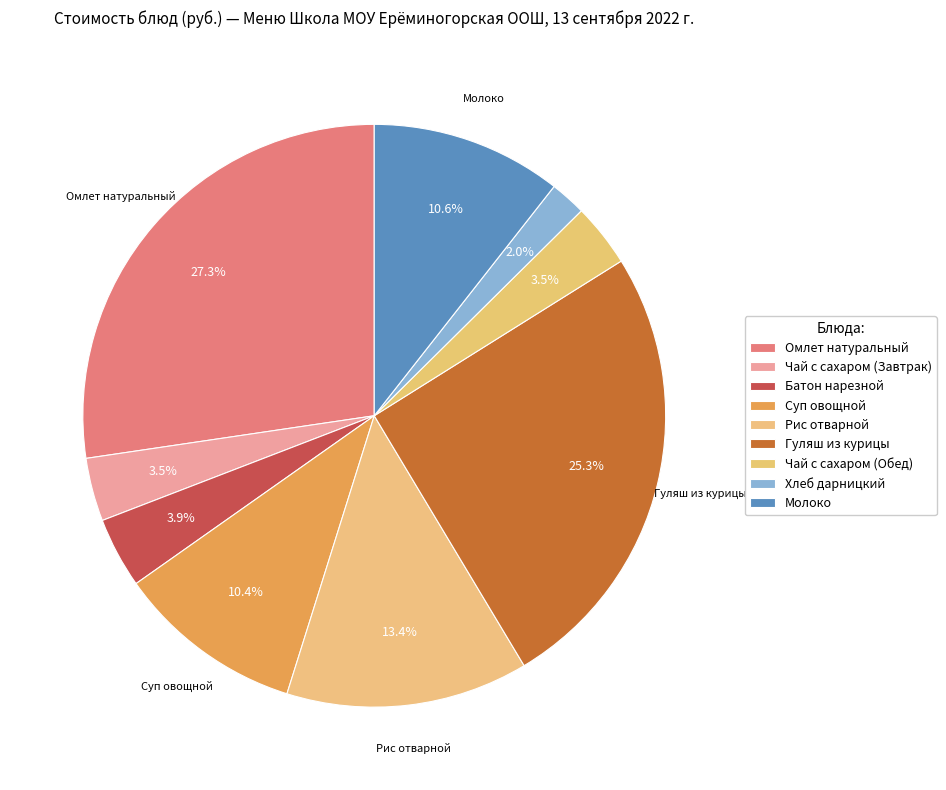

How many segments does this pie chart have?

9